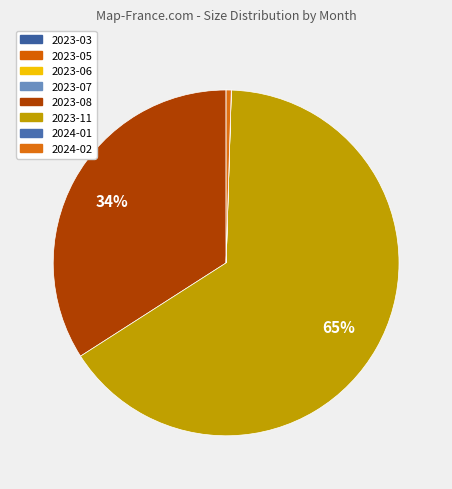

Count the number of slices in the pie.

8